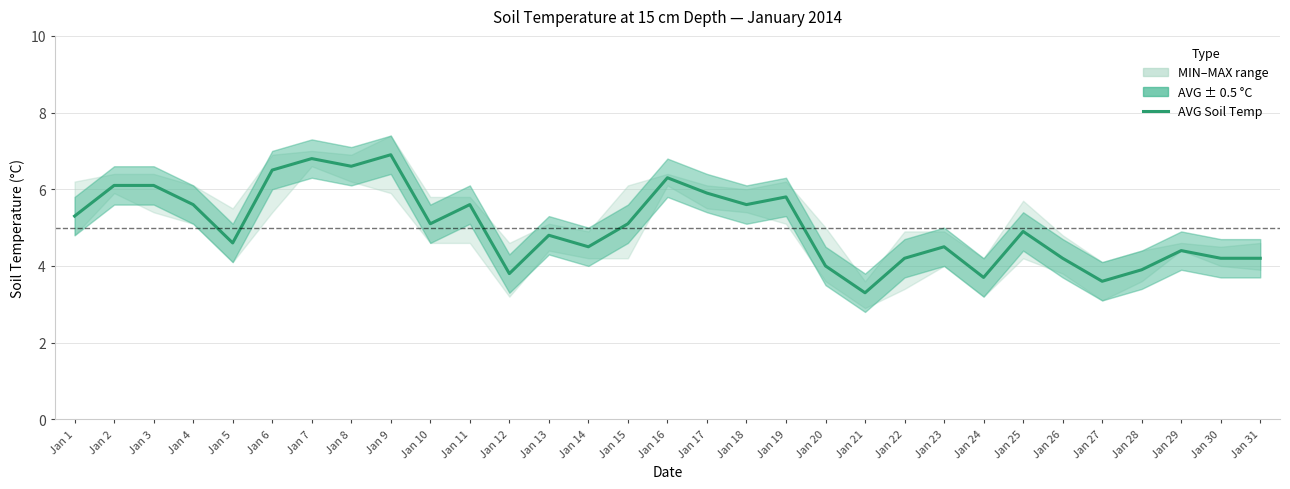

Is it true that the value at Jan 29 is 7.7?

False